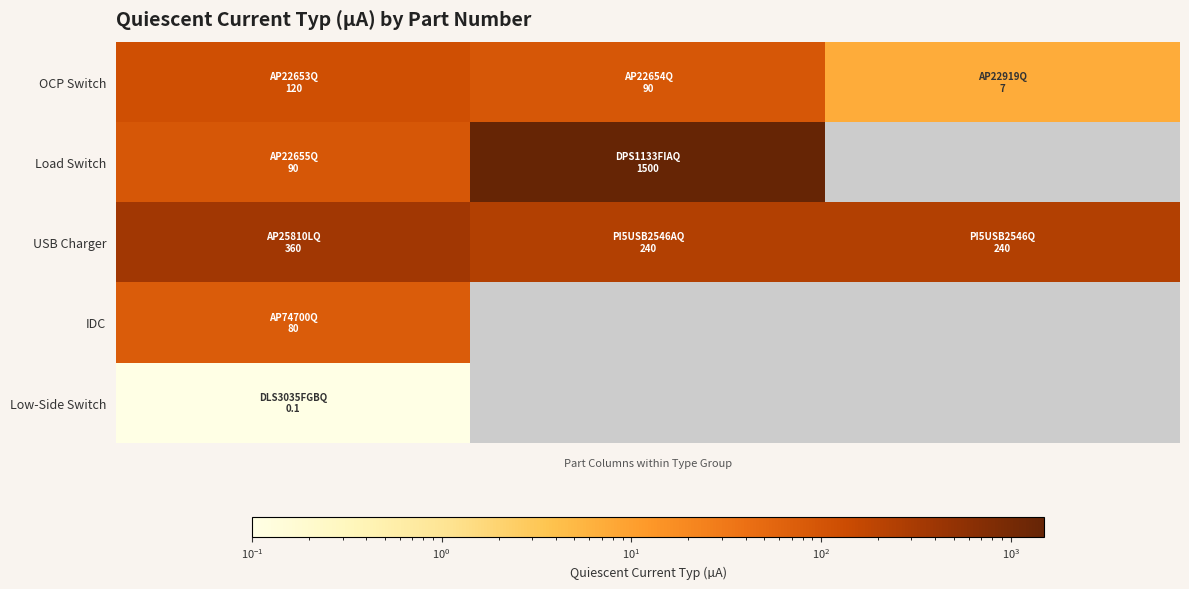

Which series has the widest spread of values?

Load Switch